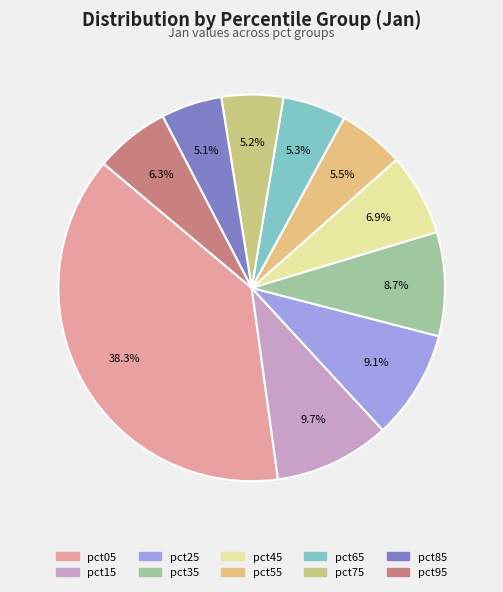

Is pct15 the majority of the pie?

No